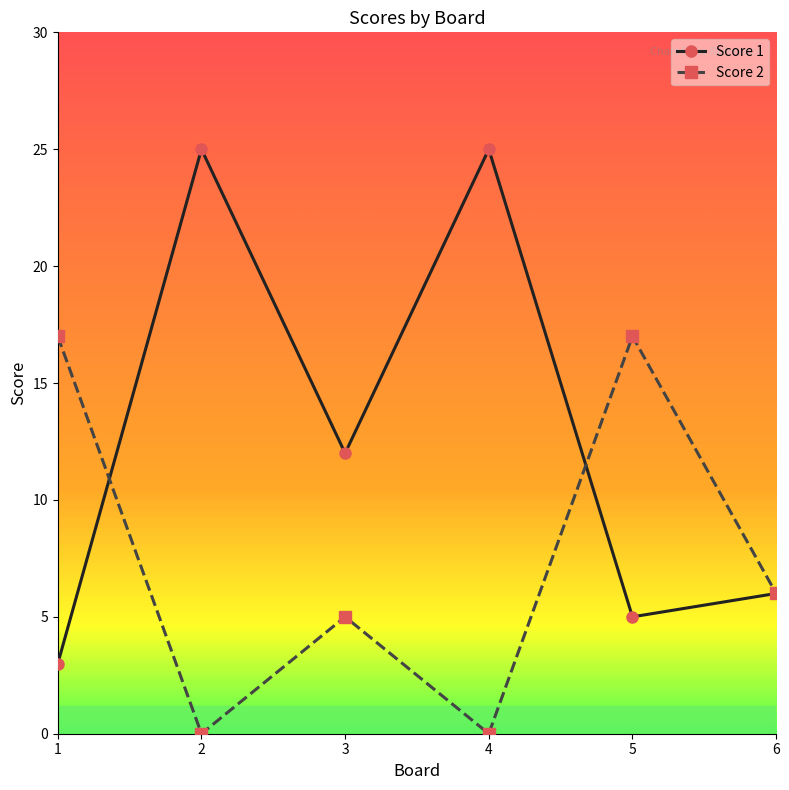

At which label does Score 1 first exceed 12?

2